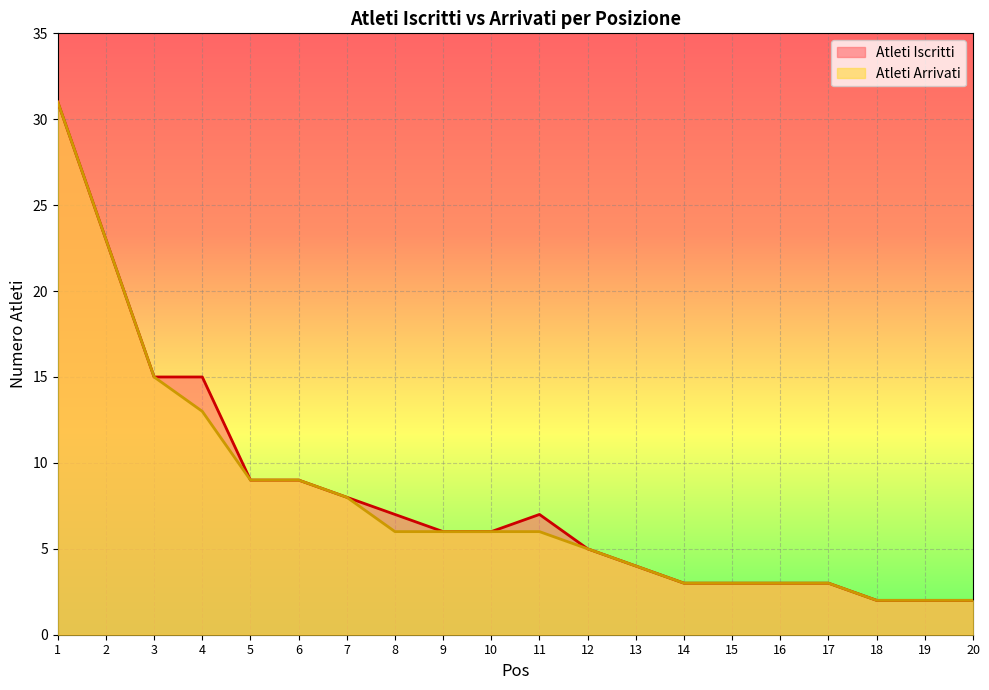

True or false: Atleti Iscritti has more than 2 interior local peaks.

False